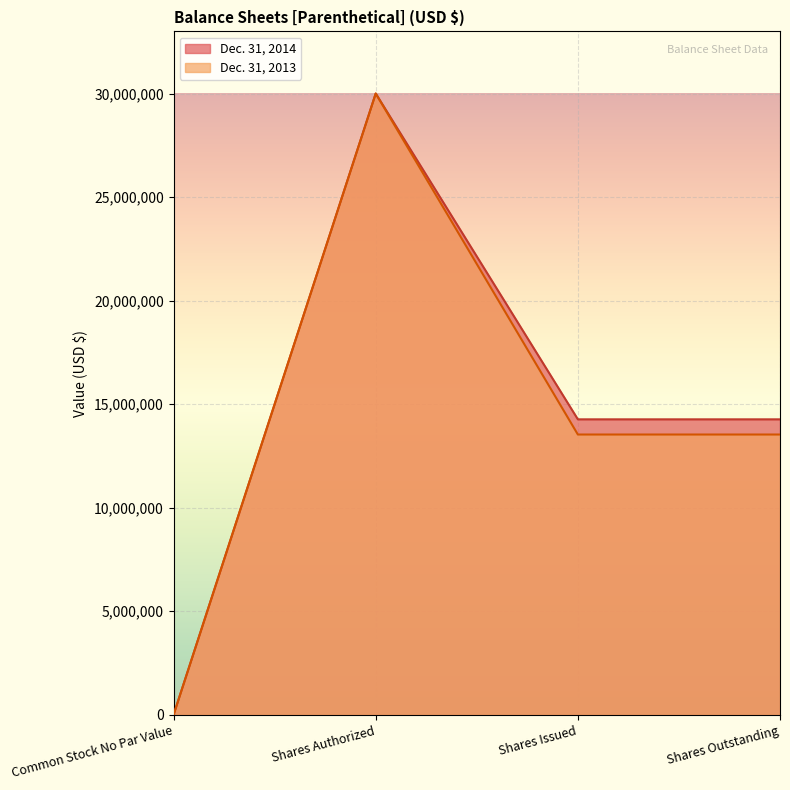

At how many categories does at least one series exceed 17345032?

1